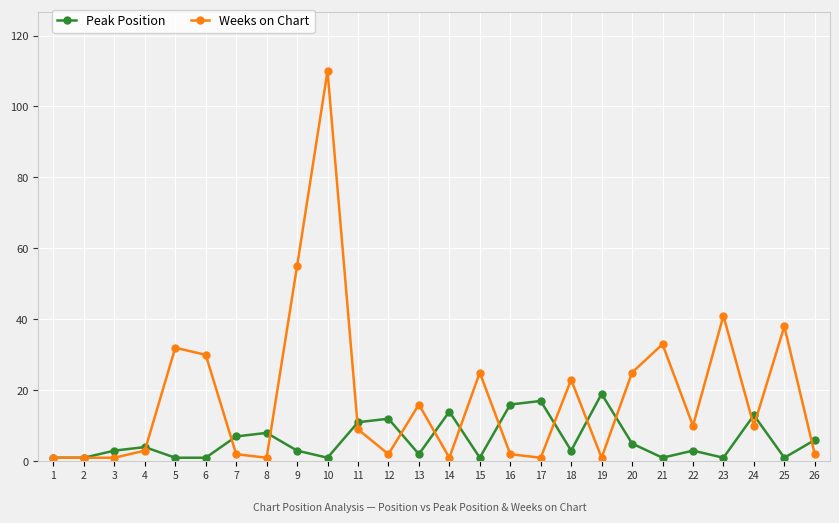

Which label corresponds to the largest value in the chart?

10